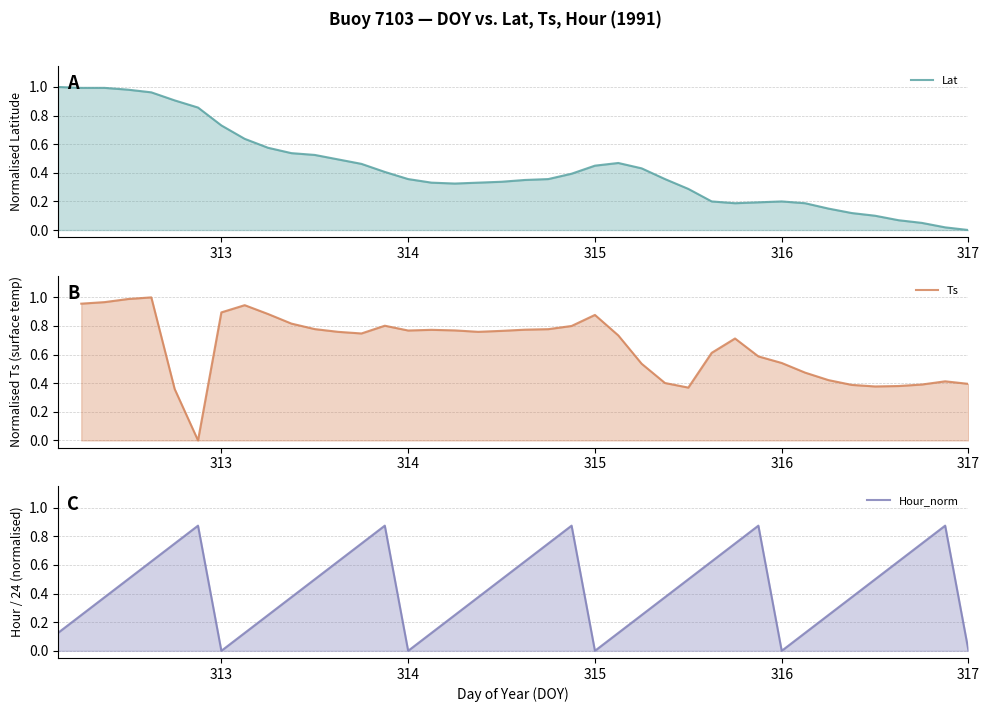

What is the difference between the highest and lowest values at 316.625?

0.6